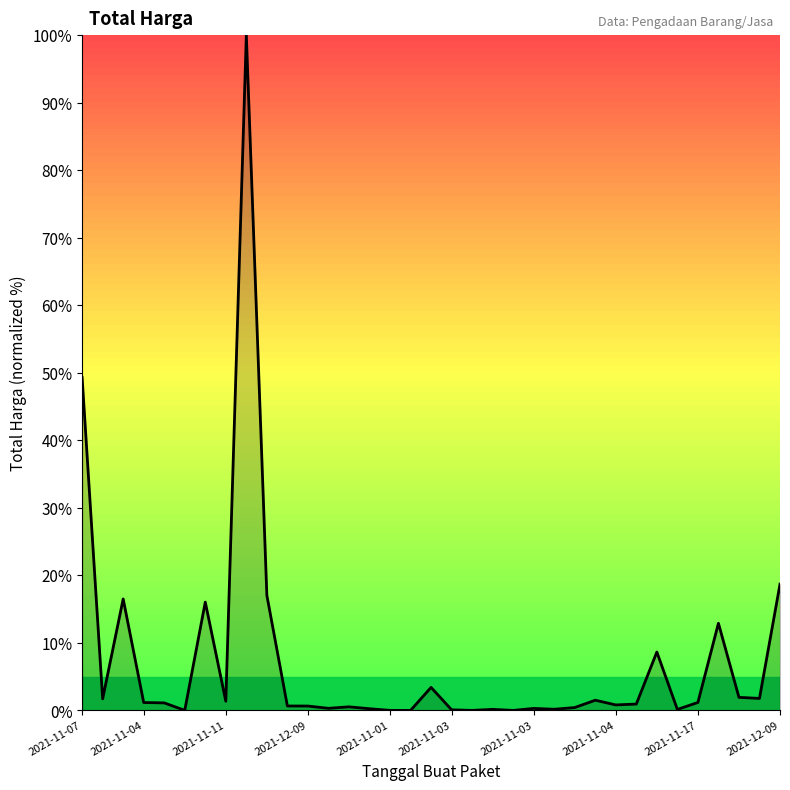

Does the chart have visible grid lines?

No